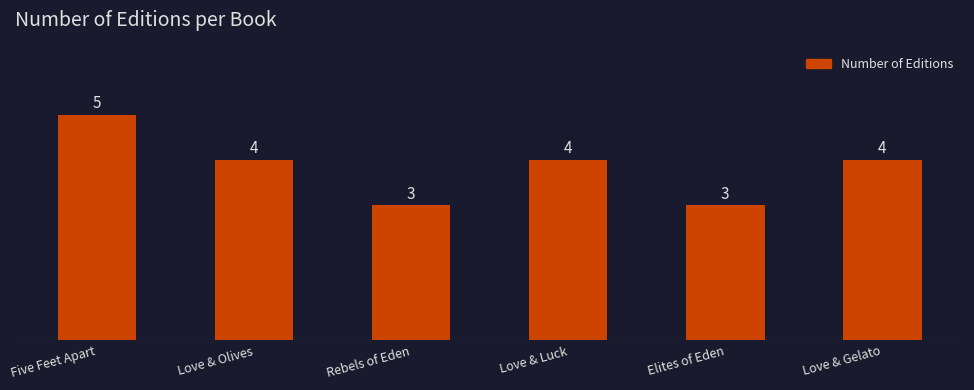

What is the label of the 6th bar from the right?

Five Feet Apart